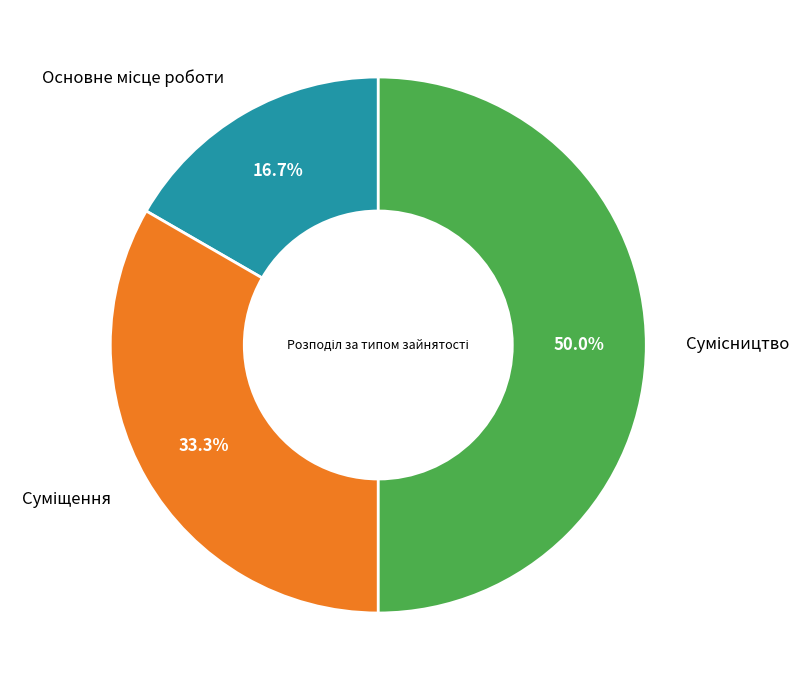

True or false: Сумісництво accounts for 50% of the total.

True